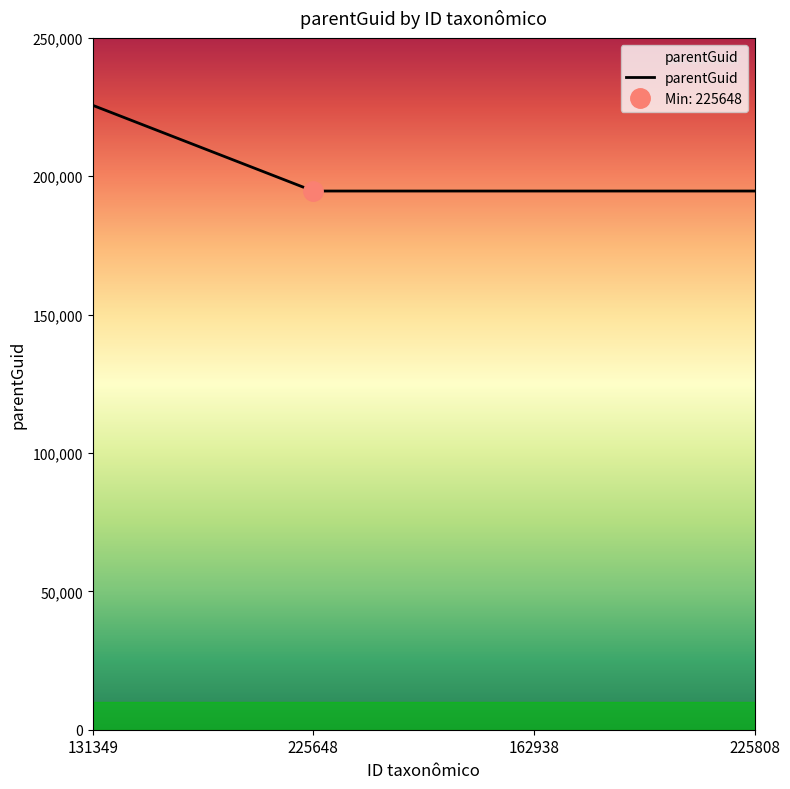

Does the chart have visible grid lines?

No